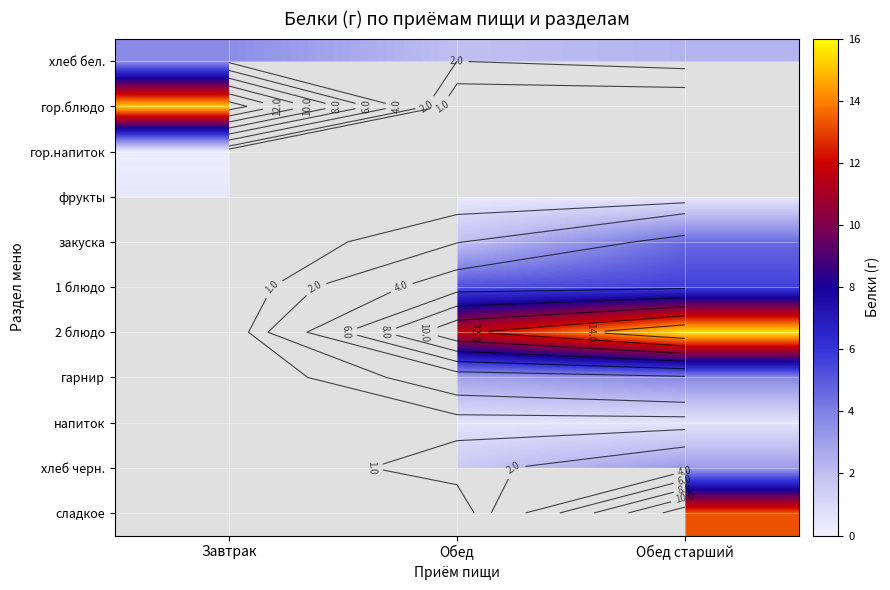

Where does the напиток series first go above 0?

Обед